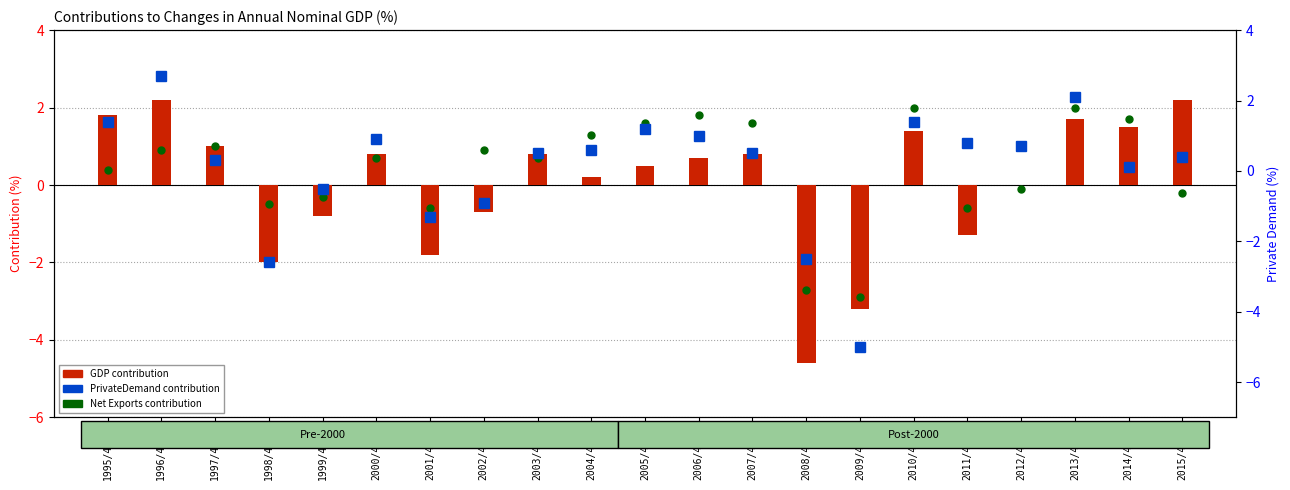

Is the value of Net Exports at 2002/4-3. greater than the value of GDP at 2014/4-3.?

No